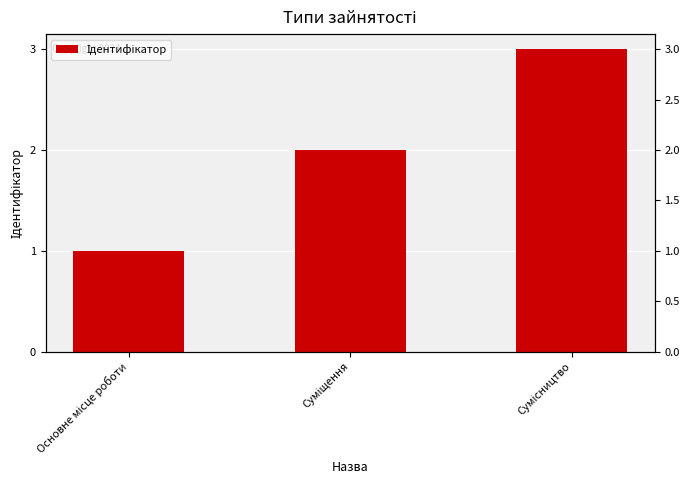

Rank the categories by value from highest to lowest.

Сумісництво, Суміщення, Основне місце роботи